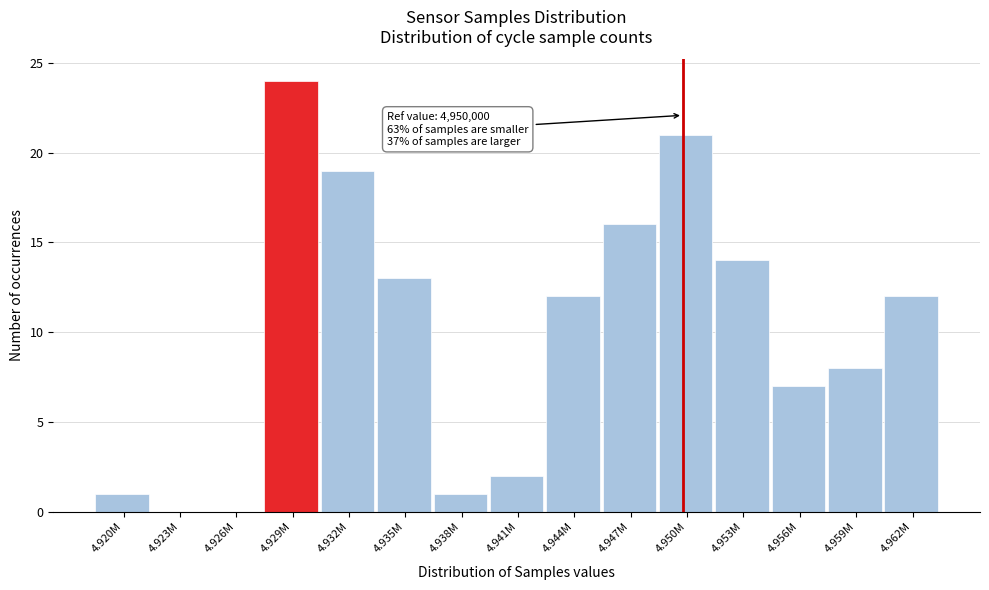

Reading left to right, extract all data points from this chart.

4.920M=1	4.923M=0	4.926M=0	4.929M=24	4.932M=19	4.935M=13	4.938M=1	4.941M=2	4.944M=12	4.947M=16	4.950M=21	4.953M=14	4.956M=7	4.959M=8	4.962M=12